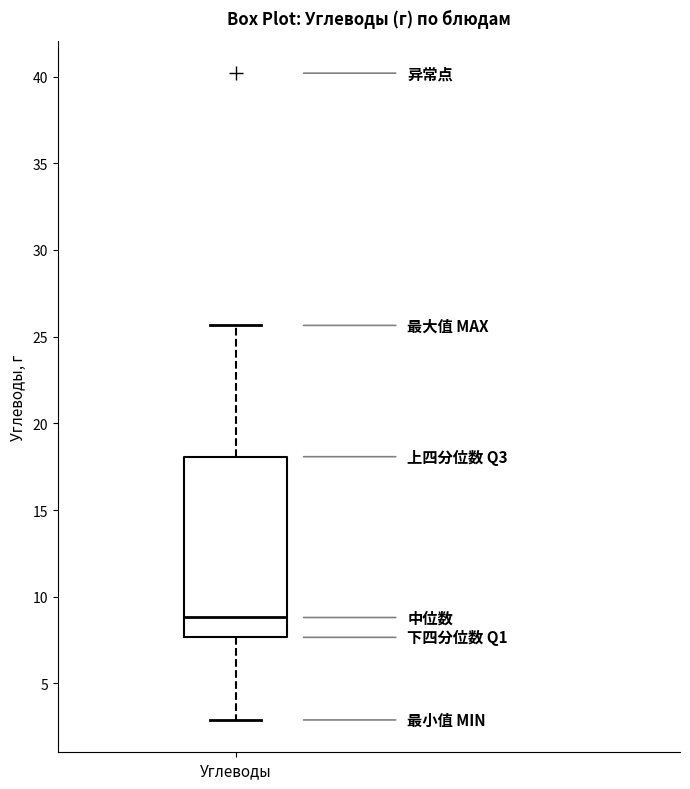

Transcribe this box plot: give where the median line is, the range the box spans, and where the two whiskers end, as read against the y-axis. The values are not printed on the chart, so give them approximately, as read against the axis.

median 9.0, box 7.5 to 18.0, whiskers 3.0 to 25.5